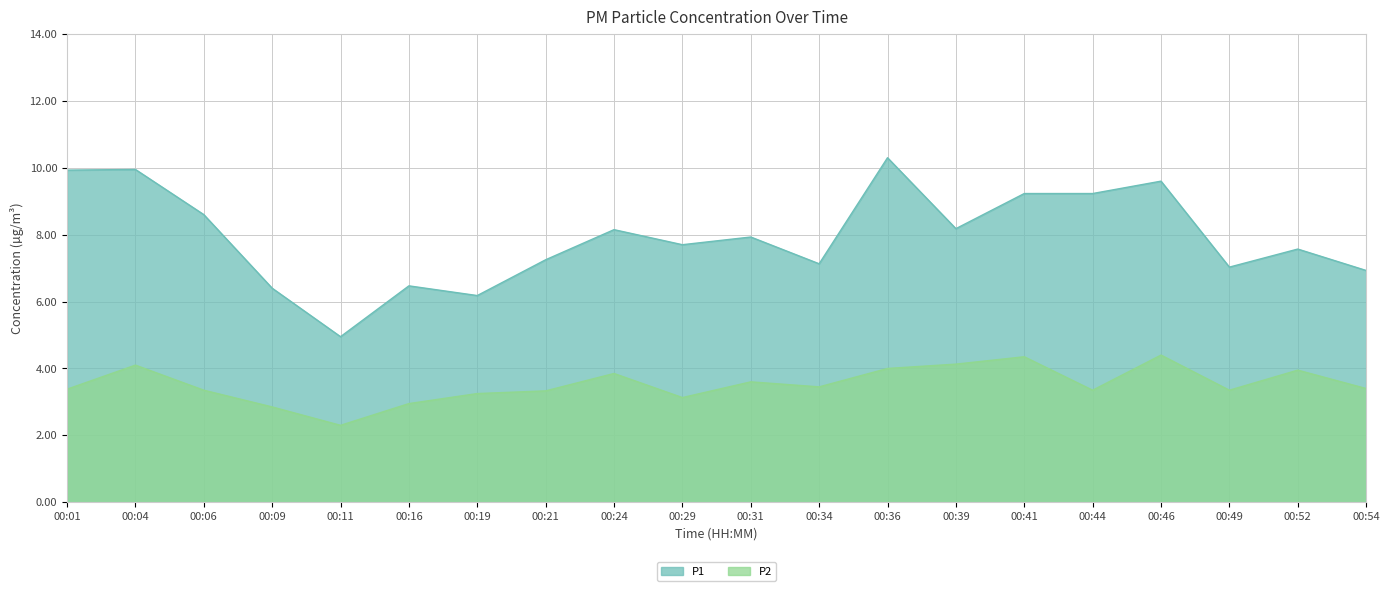

What are all the series names shown in the legend?

P1, P2